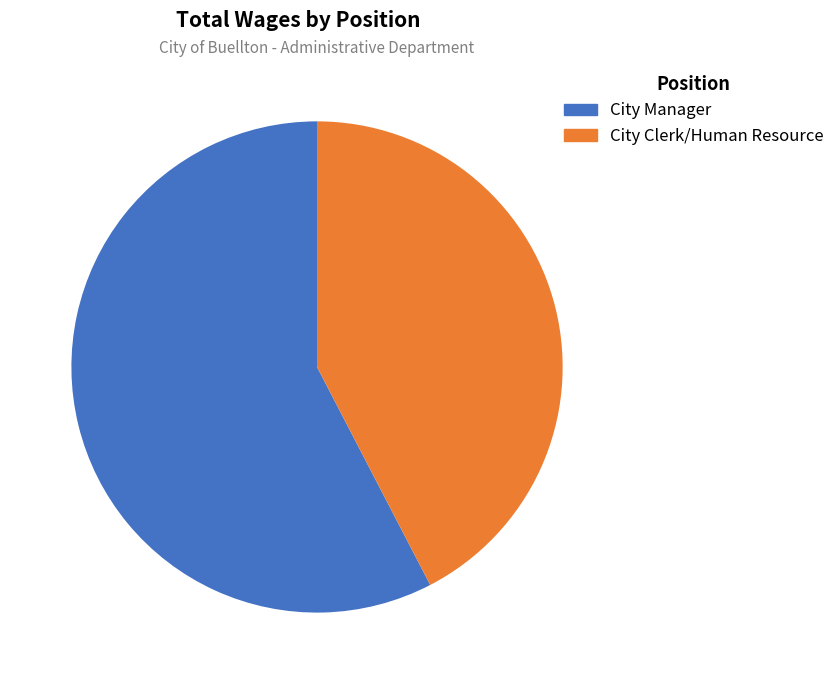

Count the number of slices in the pie.

2